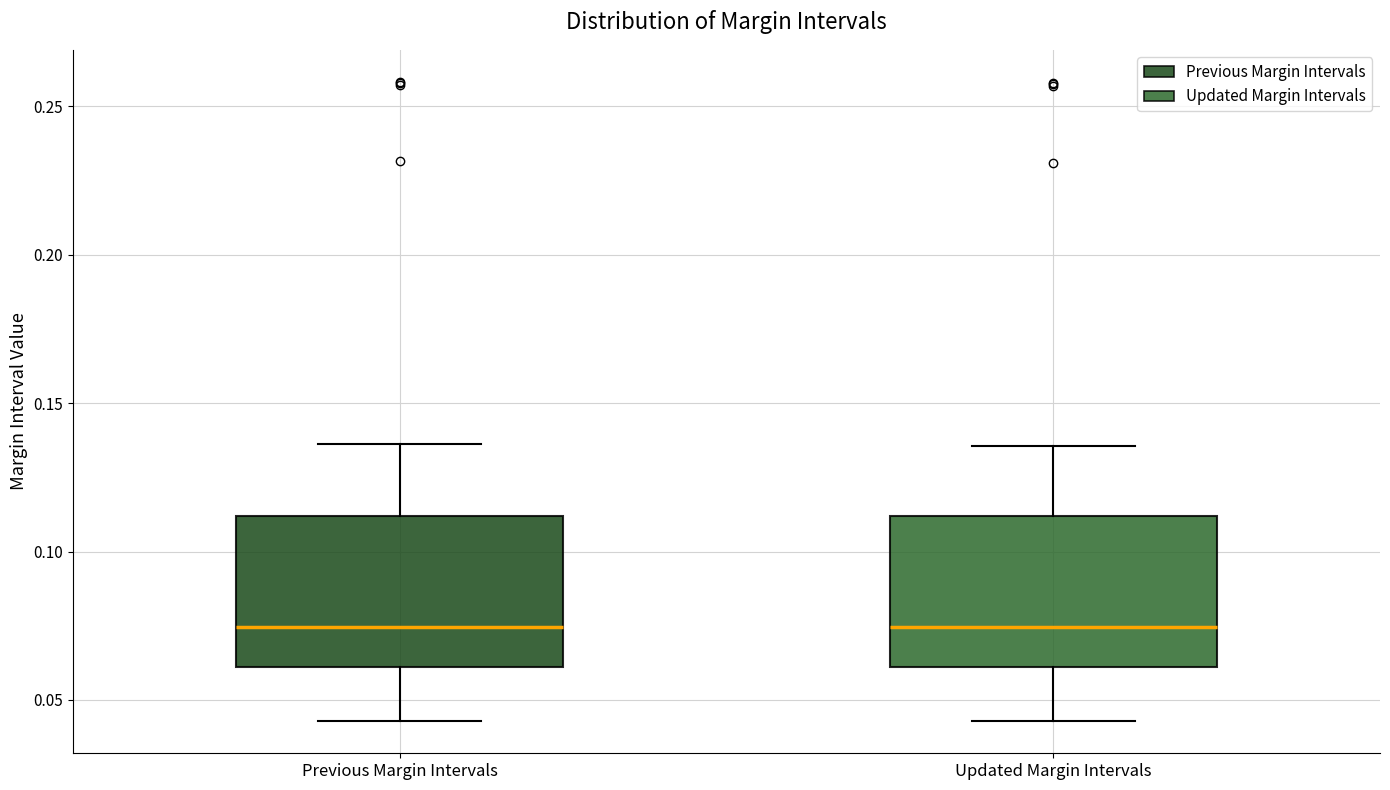

Reading left to right, read every box against the y-axis: the position of its median line, the range the box covers, and the ends of its whiskers. The values are not printed on the chart, so give them approximately, as read against the axis.

Previous Margin Intervals: median 0.075, box 0.060 to 0.110, whiskers 0.045 to 0.135
Updated Margin Intervals: median 0.075, box 0.060 to 0.110, whiskers 0.045 to 0.135